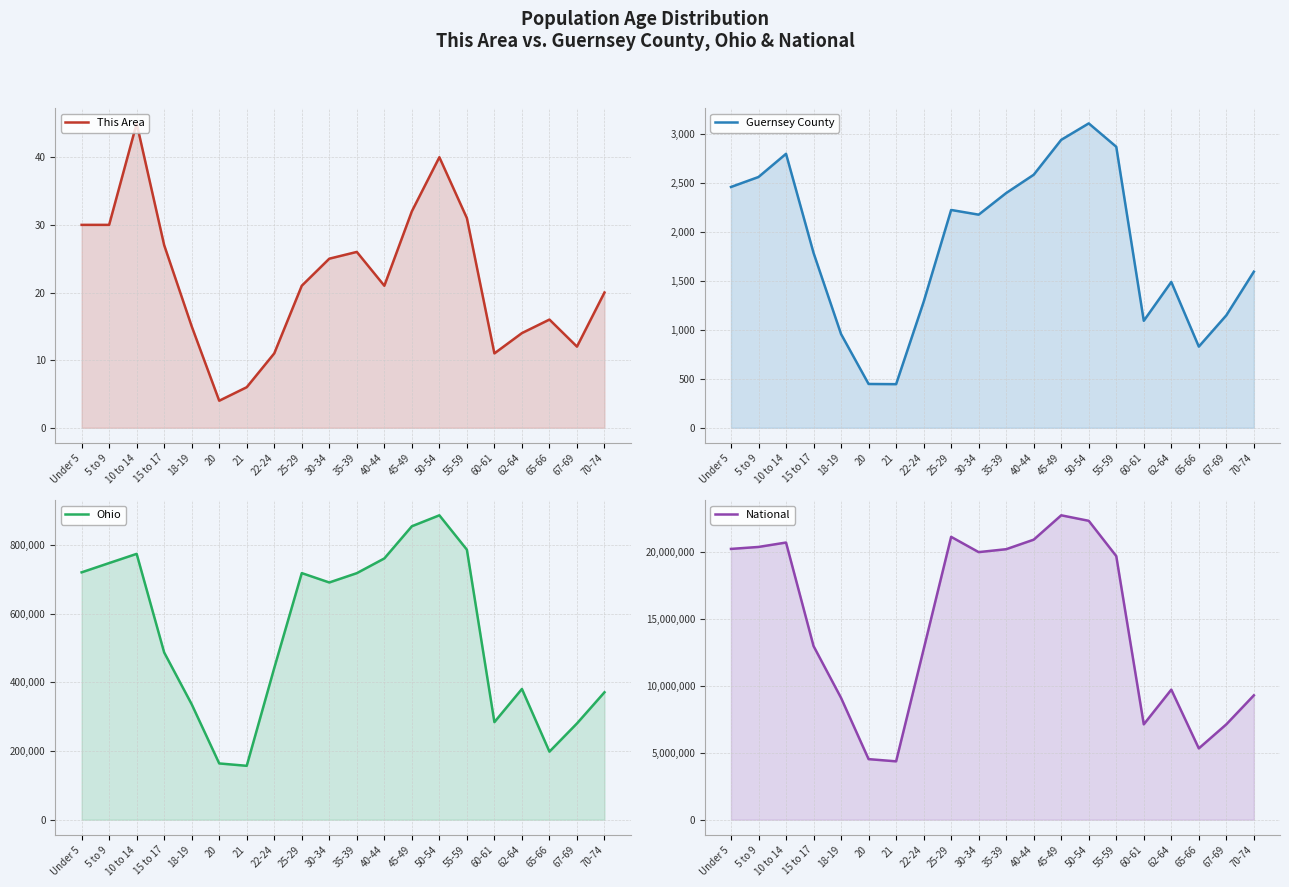

How many data points does each series have?

20